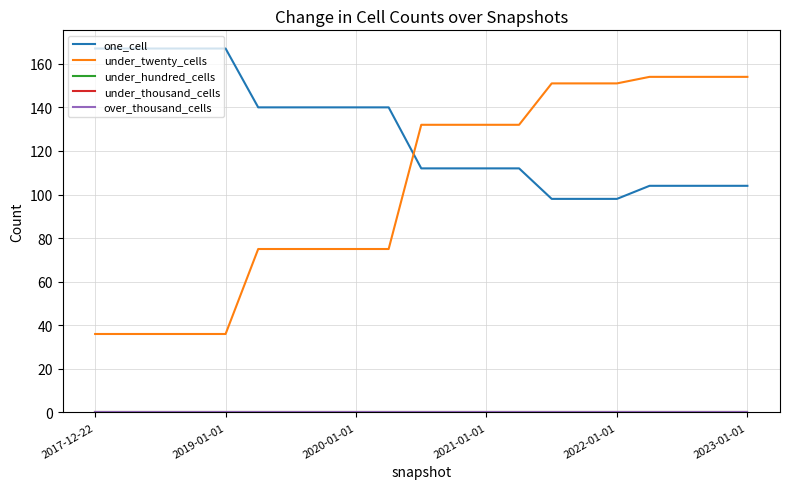

True or false: under_thousand_cells has more than 1 points higher than both neighbors.

False